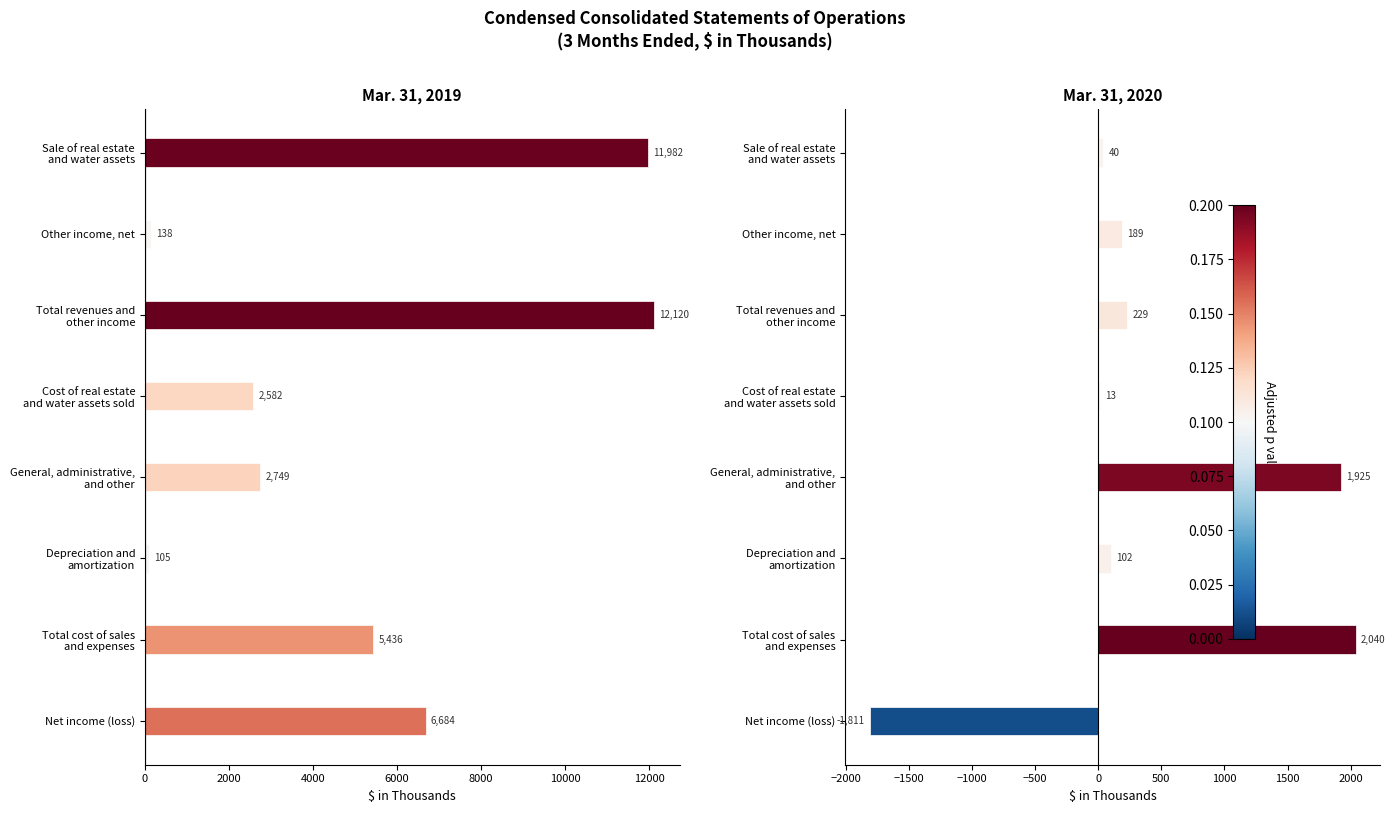

How many values in the Mar. 31, 2020 series are below 189?

4